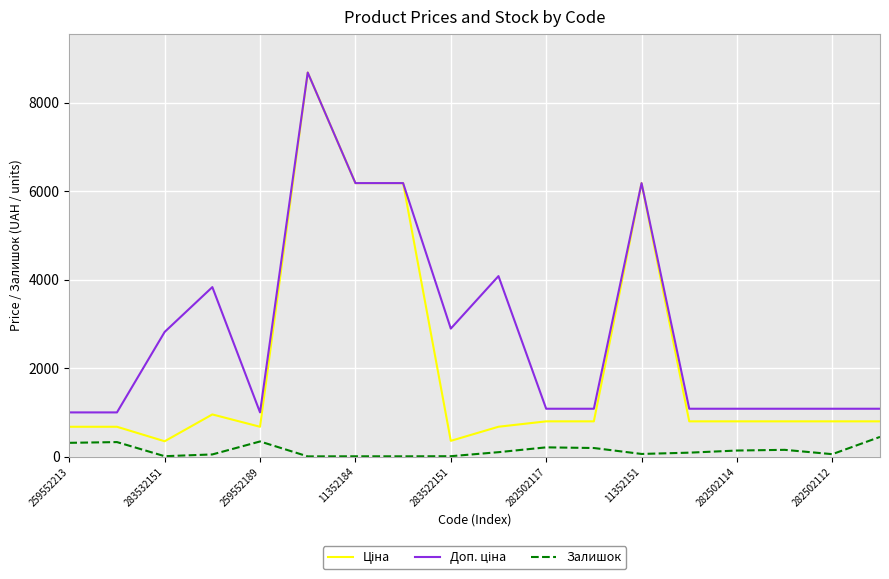

List the series in order of their overall mean, highest first.

Доп. ціна, Ціна, Залишок